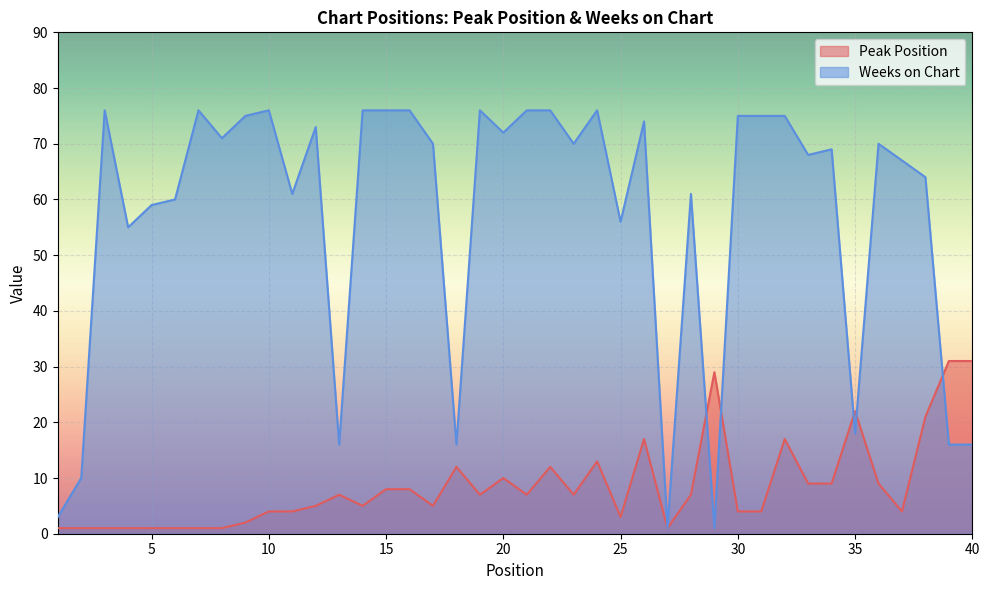

What is the average value of the Weeks on Chart series?

57